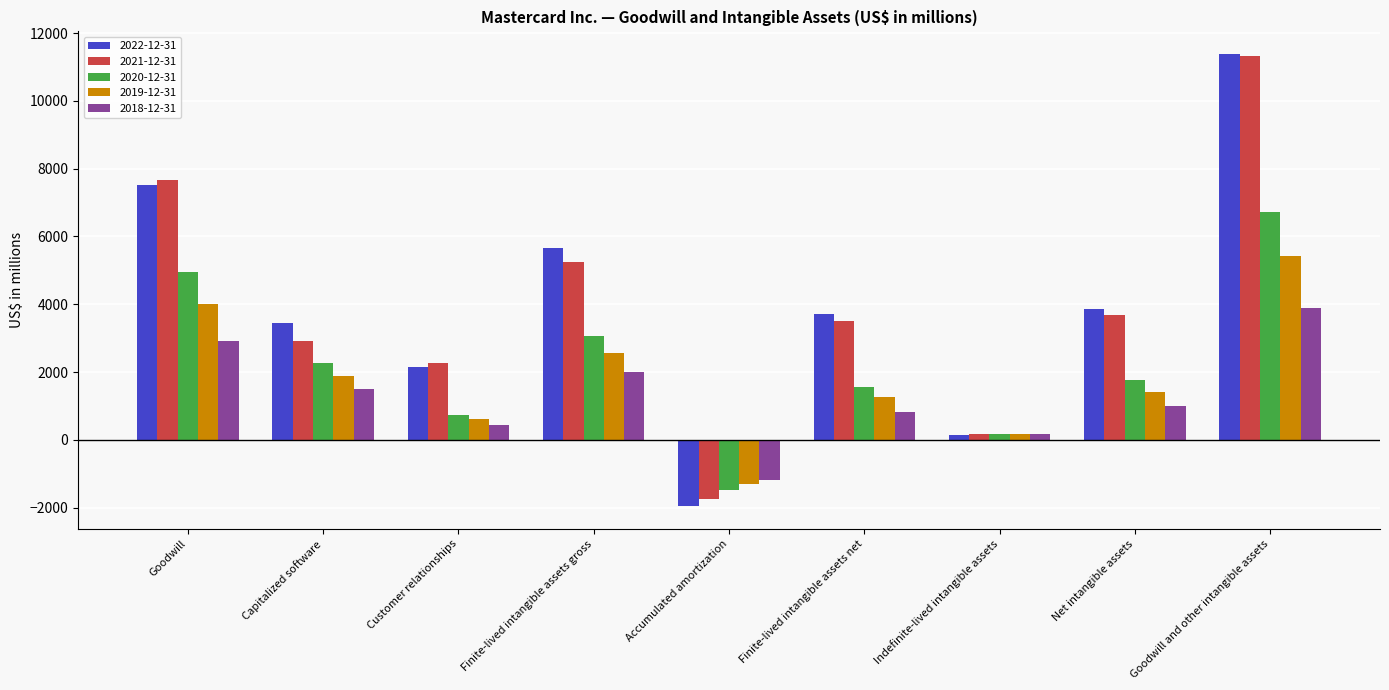

True or false: 2019-12-31 has a value of 1554 at Goodwill.

False